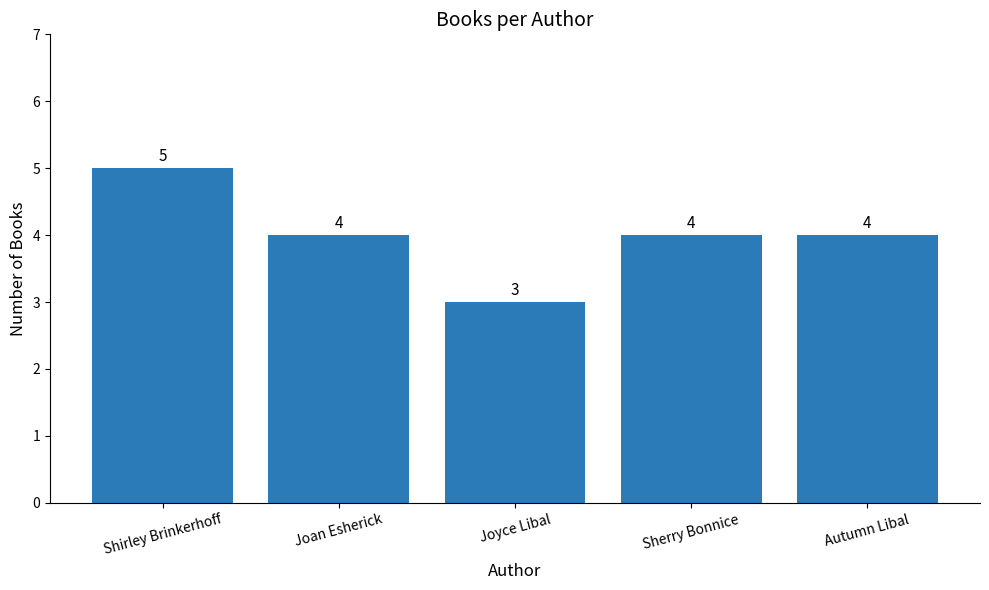

What is the ratio of the value at Shirley Brinkerhoff to the value at Joan Esherick?

1.2